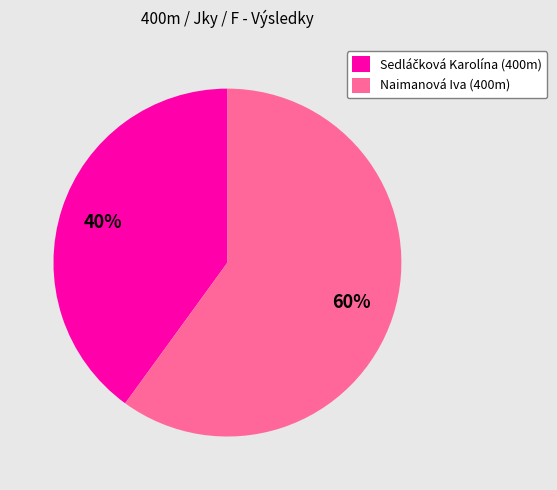

What percentage is the Naimanová Iva (400m) slice, to the nearest percent?

60%